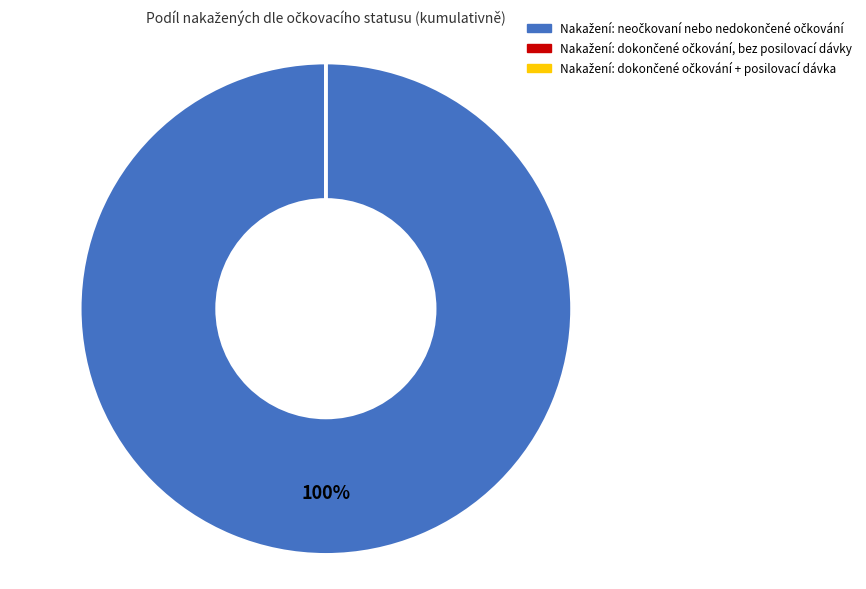

Does any single category account for the majority?

Yes